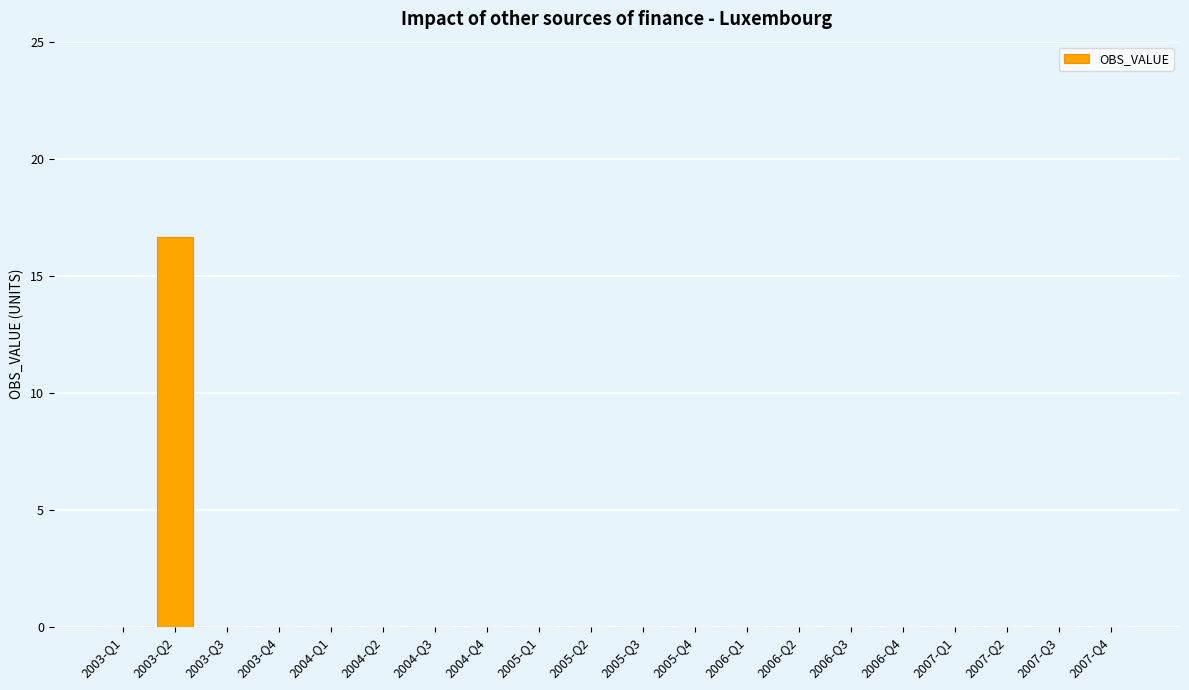

What is the sum of all values?

16.7